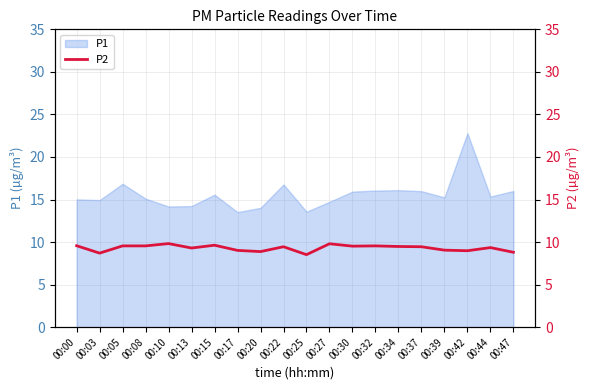

List the labels in order of value, smallest first.

00:25, 00:03, 00:47, 00:20, 00:42, 00:17, 00:39, 00:13, 00:44, 00:22, 00:37, 00:34, 00:30, 00:05, 00:08, 00:32, 00:00, 00:15, 00:27, 00:10